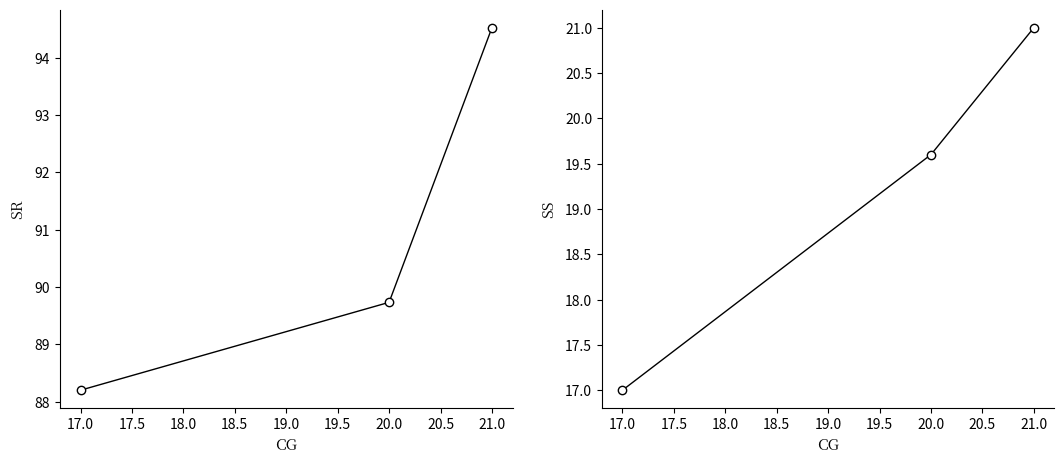

Rank the series by their maximum value, from highest to lowest.

SR, SS